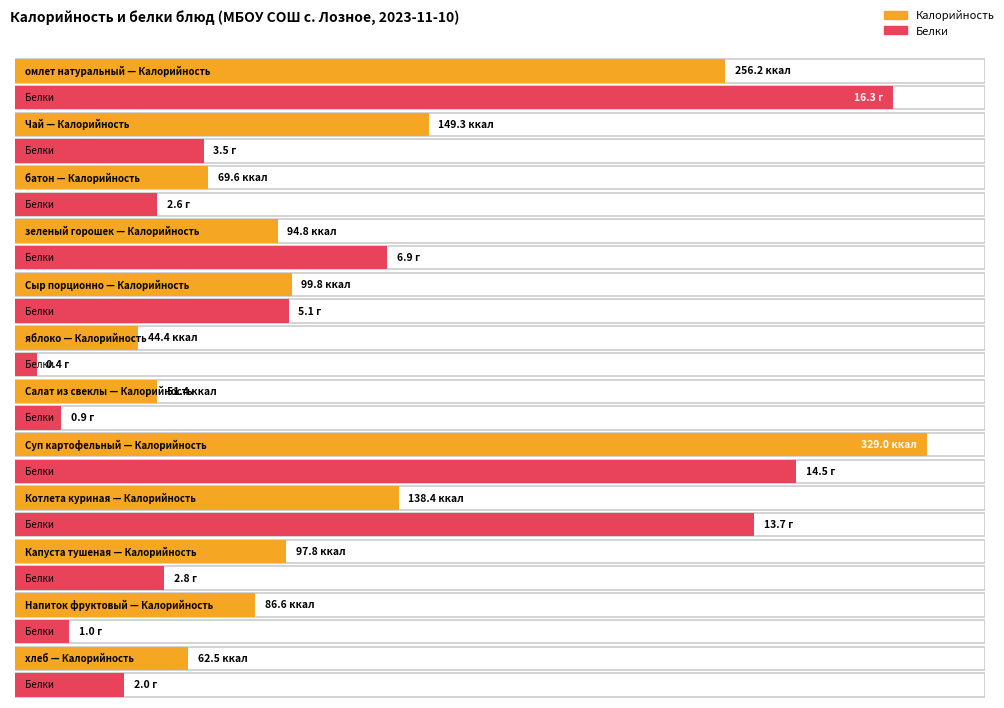

Which series has the widest spread of values?

Калорийность